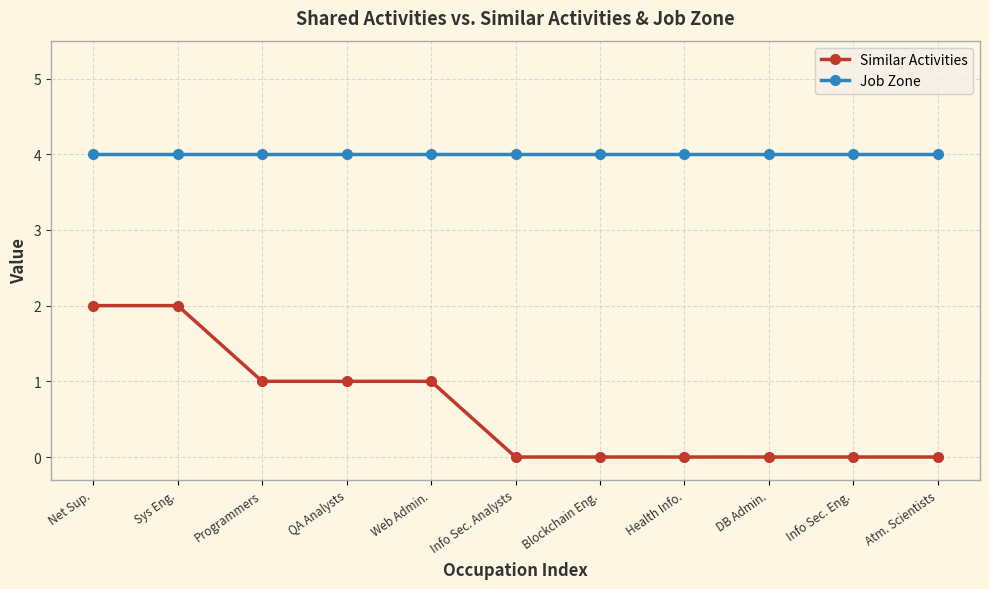

What are all the series names shown in the legend?

Similar Activities, Job Zone